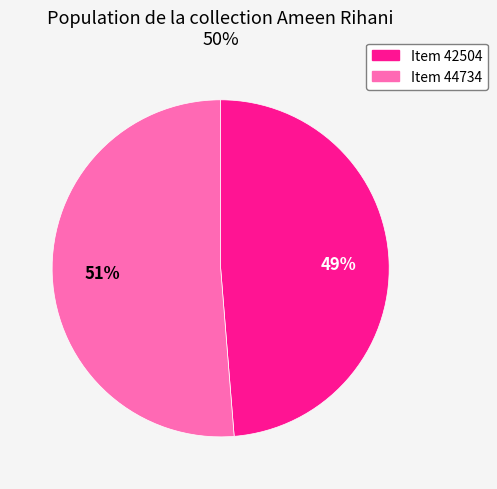

Rank the categories by value from lowest to highest.

Item 42504, Item 44734